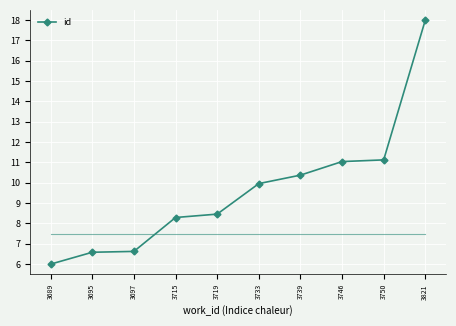

Is it true that the value at 3689 is 9.1?

False